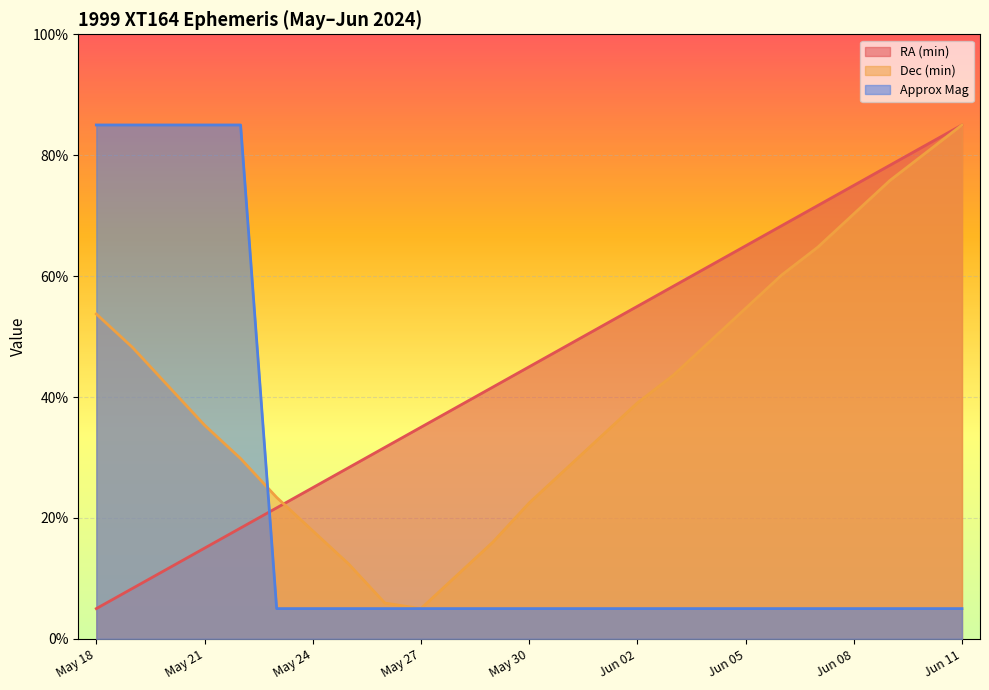

Which series has the largest range (max minus min)?

RA (min) (line)